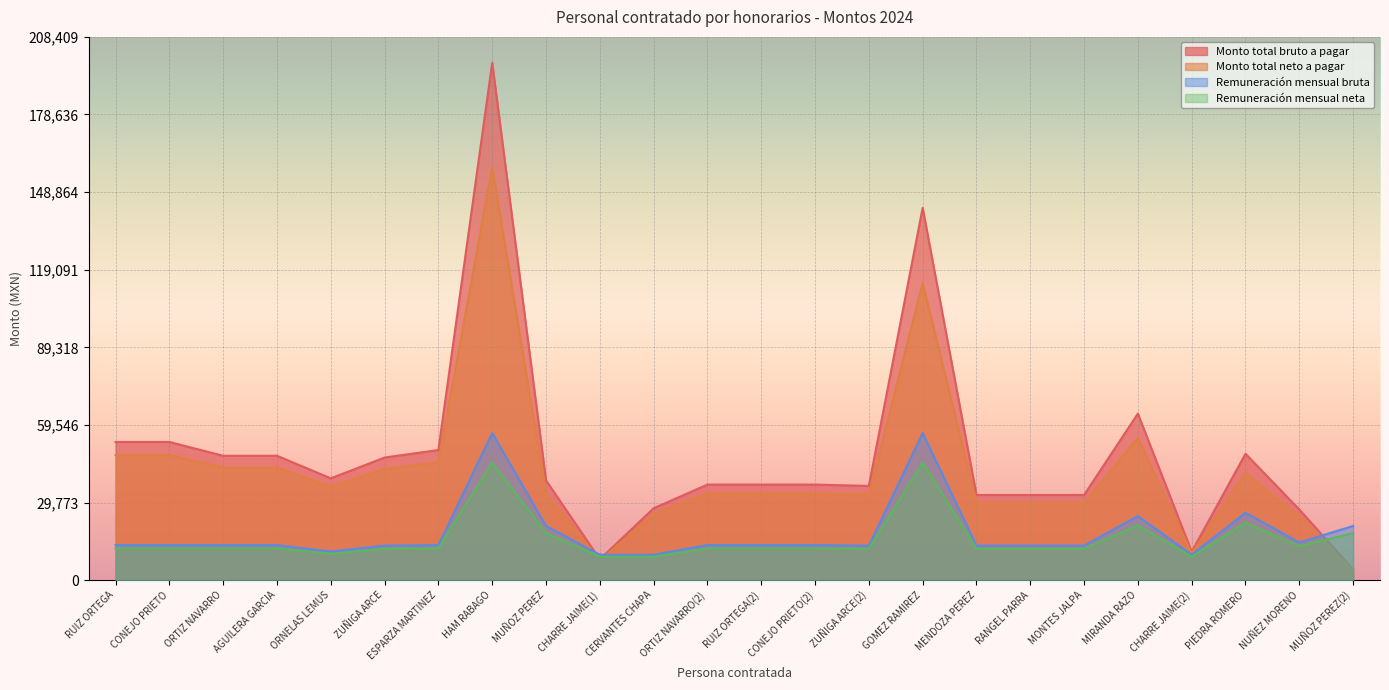

Where is the first local minimum for Remuneración mensual neta?

ORNELAS LEMUS